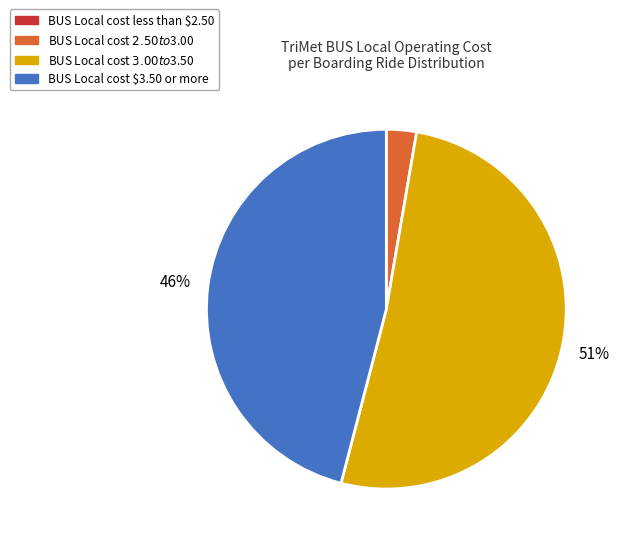

What percentage is the BUS Local cost $3.50 or more slice, to the nearest percent?

46%